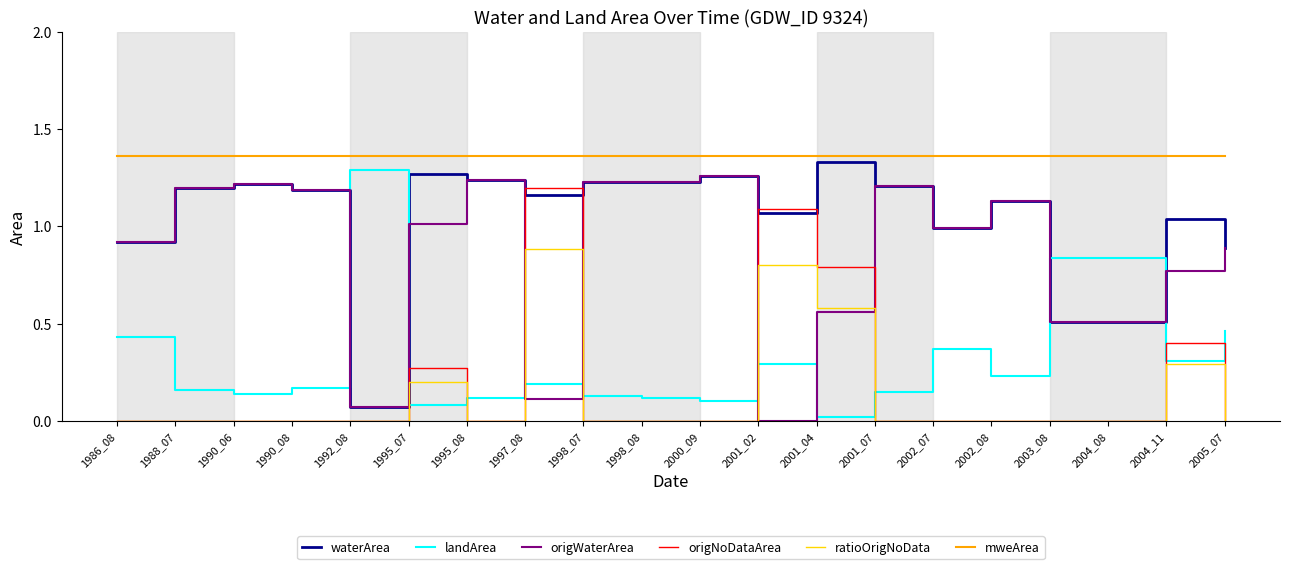

The landArea series shows 0.1 at 1997_08. True or false?

False